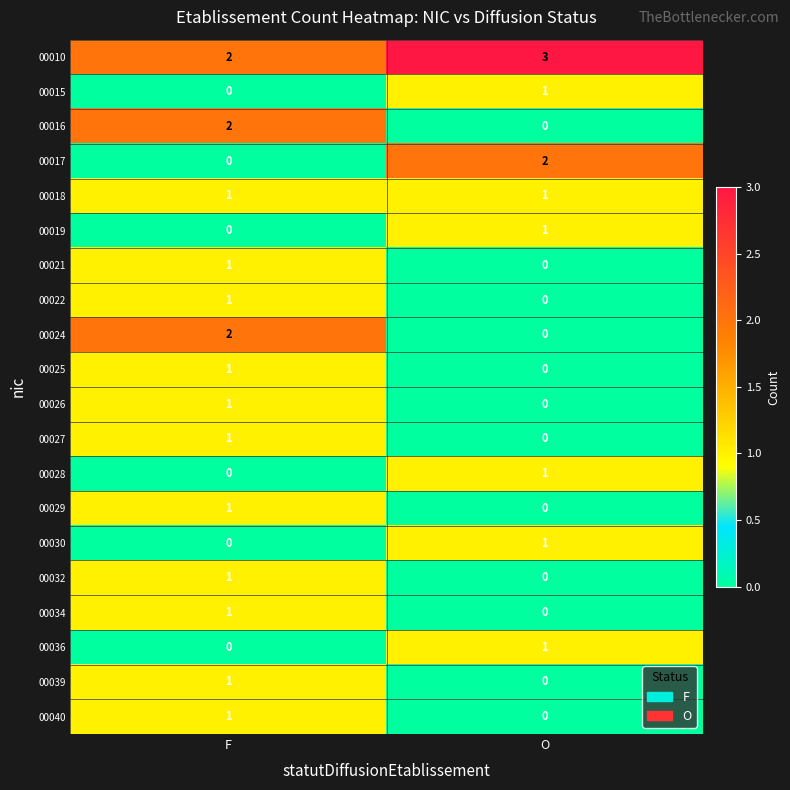

Rank the categories by 00019 value from lowest to highest.

F, O